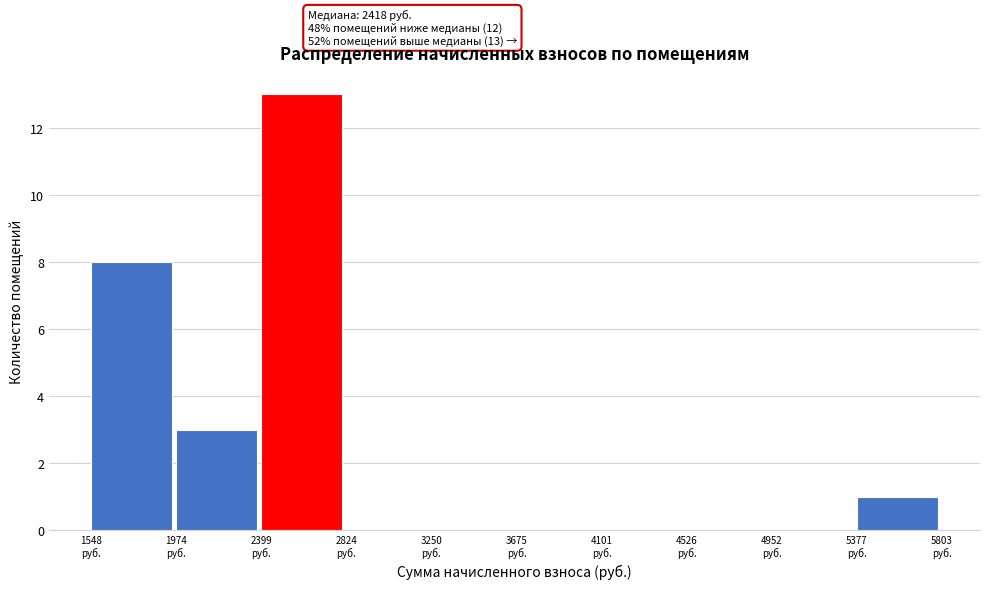

Over which range of the x-axis is the bar tallest?

2400 to 2800